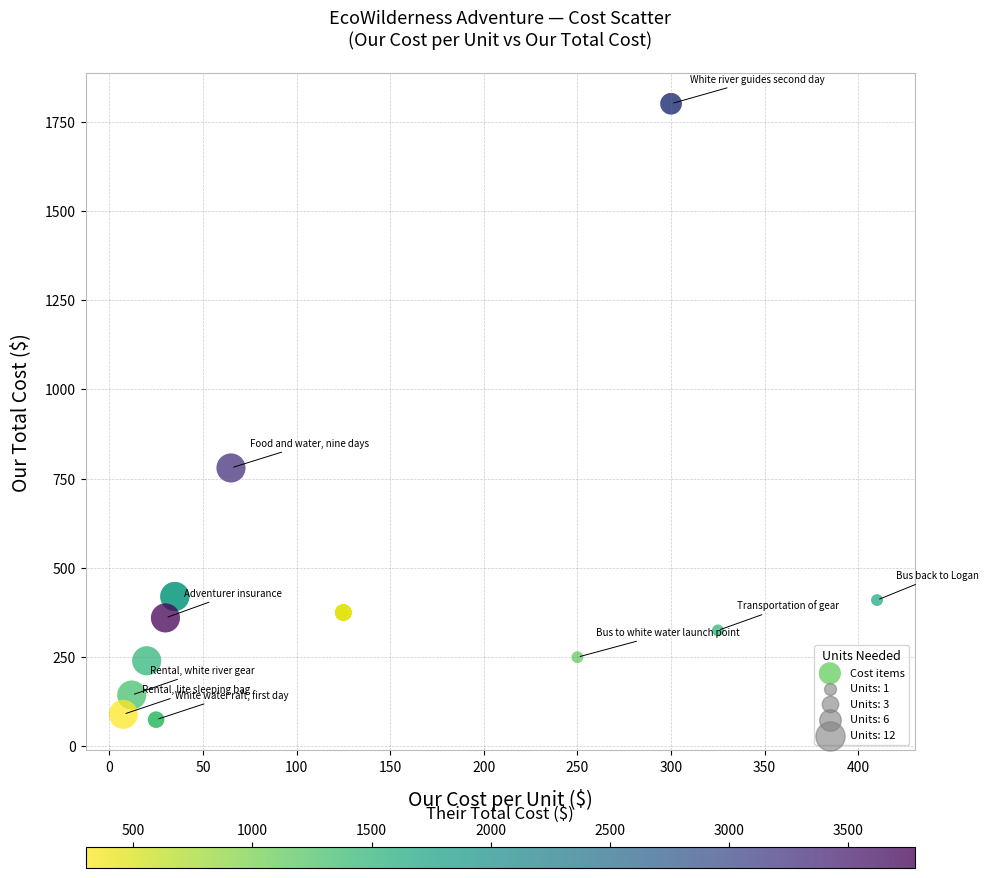

What Y value in the scatter plot is closest to 937?

780